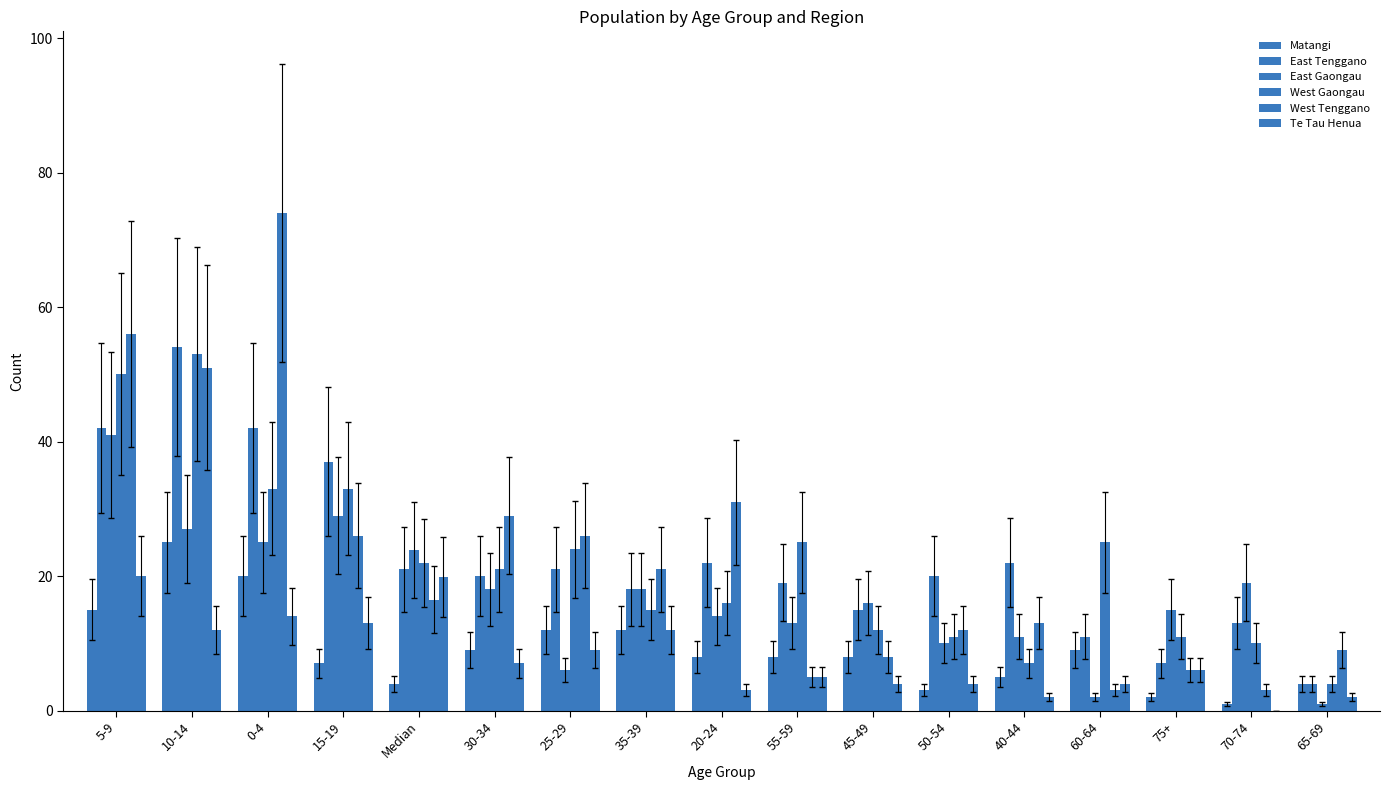

Reading left to right, transcribe all the data shown in this chart.

Matangi: 15.0	25.0	20.0	7.0	4.0	9.0	12.0	12.0	8.0	8.0	8.0	3.0	5.0	9.0	2.0	1.0	4.0
East Tenggano: 42.0	54.0	42.0	37.0	21.0	20.0	21.0	18.0	22.0	19.0	15.0	20.0	22.0	11.0	7.0	13.0	4.0
East Gaongau: 41.0	27.0	25.0	29.0	23.8	18.0	6.0	18.0	14.0	13.0	16.0	10.0	11.0	2.0	15.0	19.0	1.0
West Gaongau: 50.0	53.0	33.0	33.0	21.9	21.0	24.0	15.0	16.0	25.0	12.0	11.0	7.0	25.0	11.0	10.0	4.0
West Tenggano: 56.0	51.0	74.0	26.0	16.5	29.0	26.0	21.0	31.0	5.0	8.0	12.0	13.0	3.0	6.0	3.0	9.0
Te Tau Henua: 20.0	12.0	14.0	13.0	19.8	7.0	9.0	12.0	3.0	5.0	4.0	4.0	2.0	4.0	6.0	0.0	2.0